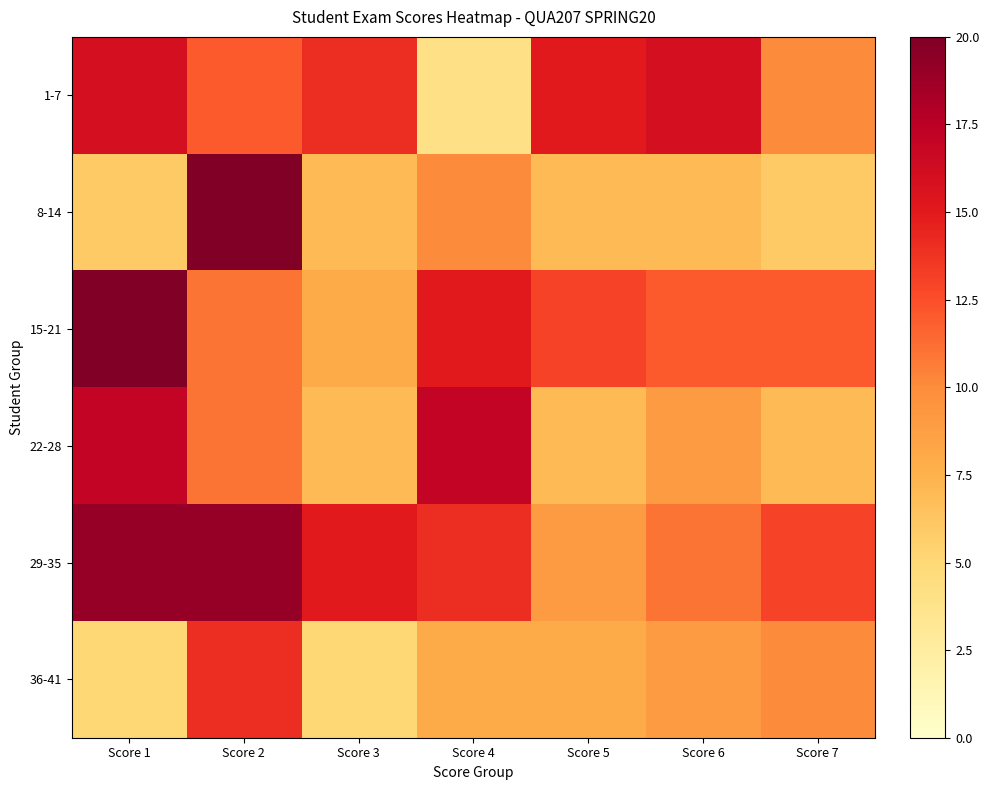

At how many categories does at least one series exceed 5?

7